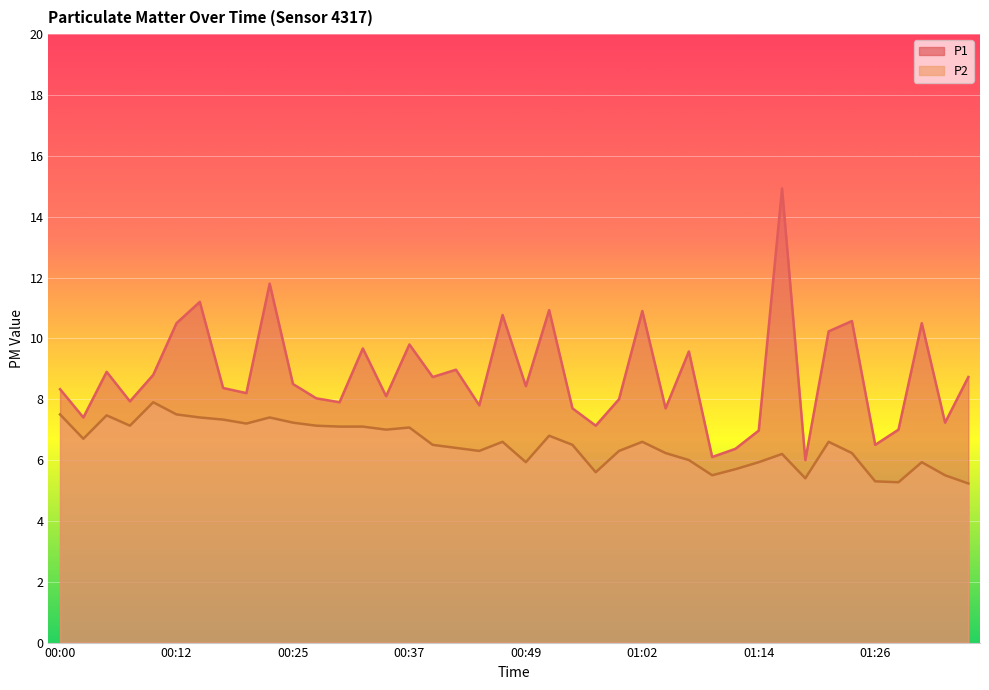

What is the highest value of the P2 series?

7.9